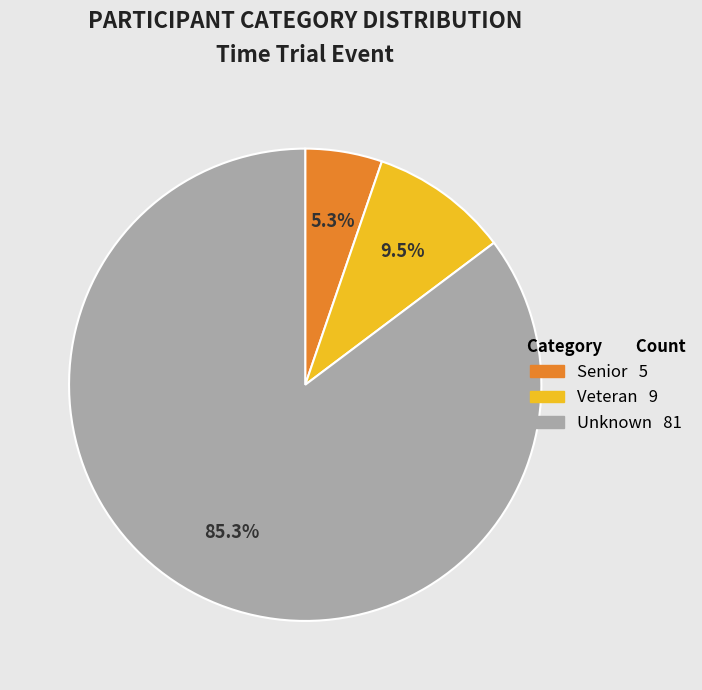

Is there a majority slice in this chart?

Yes